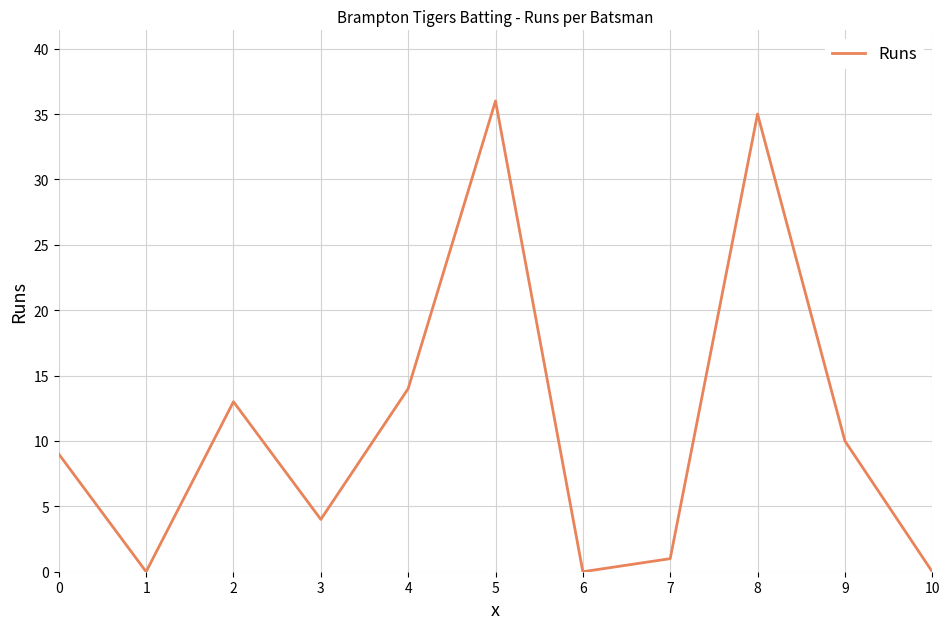

What is the ratio of the value at 0 to the value at 9?

0.9